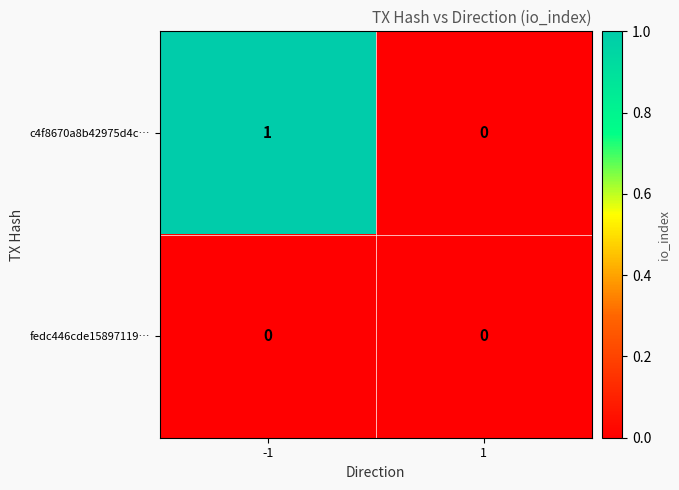

Reading left to right, list all the values displayed in this chart.

c4f8670a8b42975d4c…: 1	0
fedc446cde15897119…: 0	0